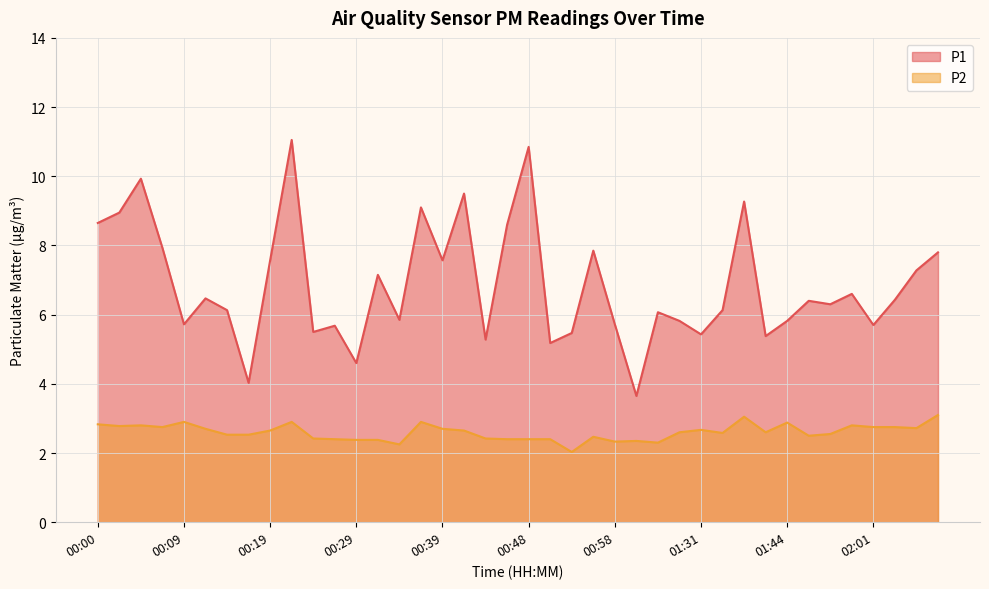

At which category does P1 reach its first local peak?

00:05